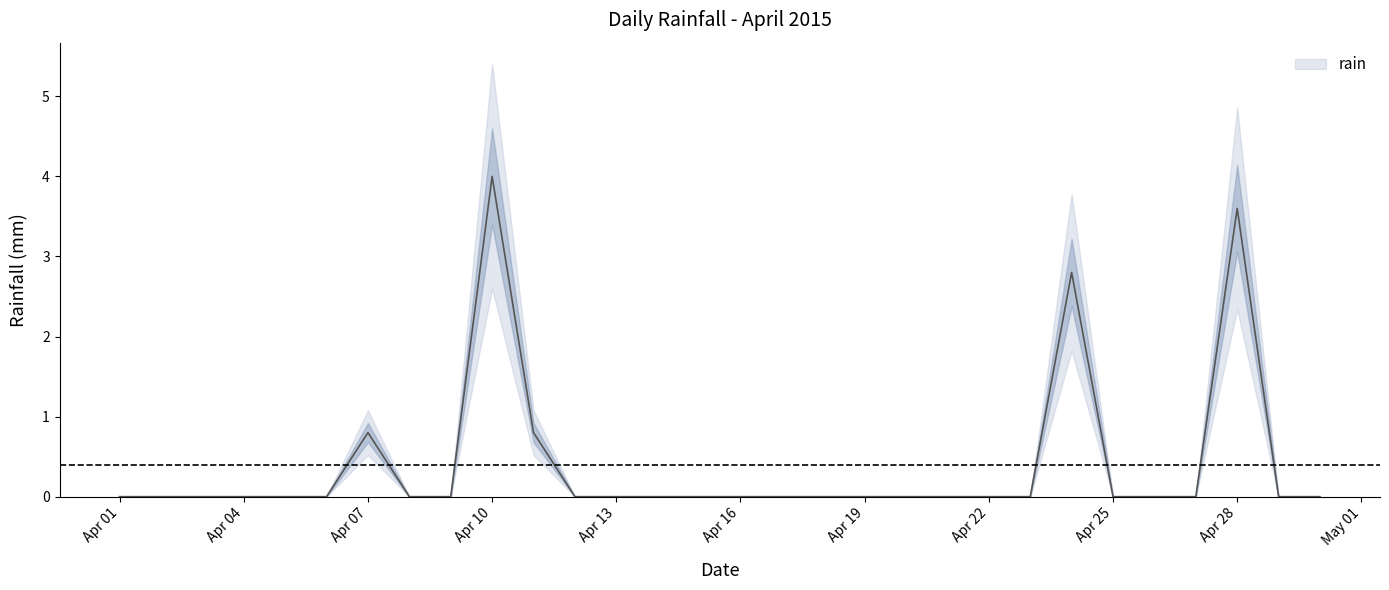

Rank the categories by value from highest to lowest.

2015-04-10, 2015-04-28, 2015-04-24, 2015-04-07, 2015-04-11, 2015-04-01, 2015-04-02, 2015-04-03, 2015-04-04, 2015-04-05, 2015-04-06, 2015-04-08, 2015-04-09, 2015-04-12, 2015-04-13, 2015-04-14, 2015-04-15, 2015-04-16, 2015-04-17, 2015-04-18, 2015-04-19, 2015-04-20, 2015-04-21, 2015-04-22, 2015-04-23, 2015-04-25, 2015-04-26, 2015-04-27, 2015-04-29, 2015-04-30